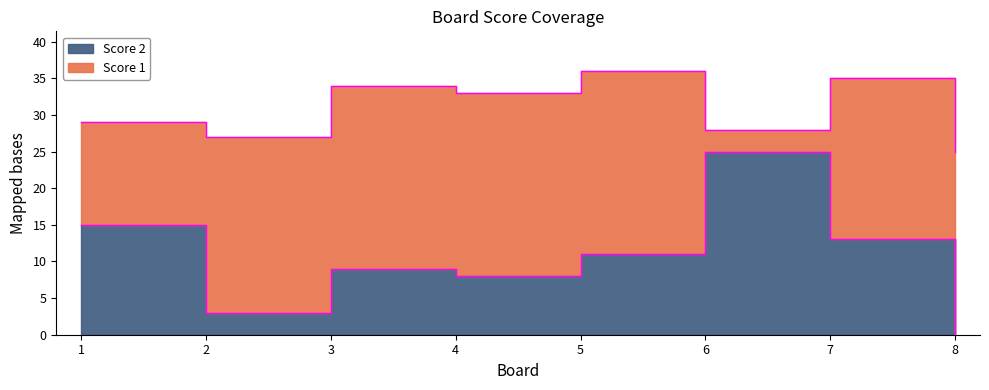

What is the difference between the maximum and minimum values?

25